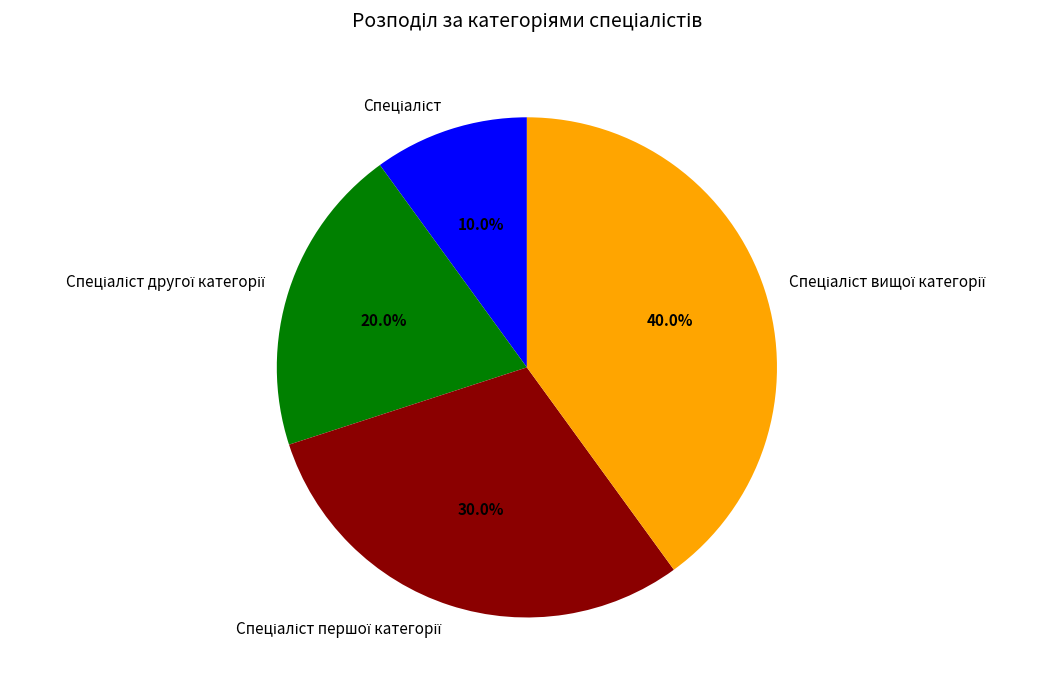

Does any single category account for the majority?

No